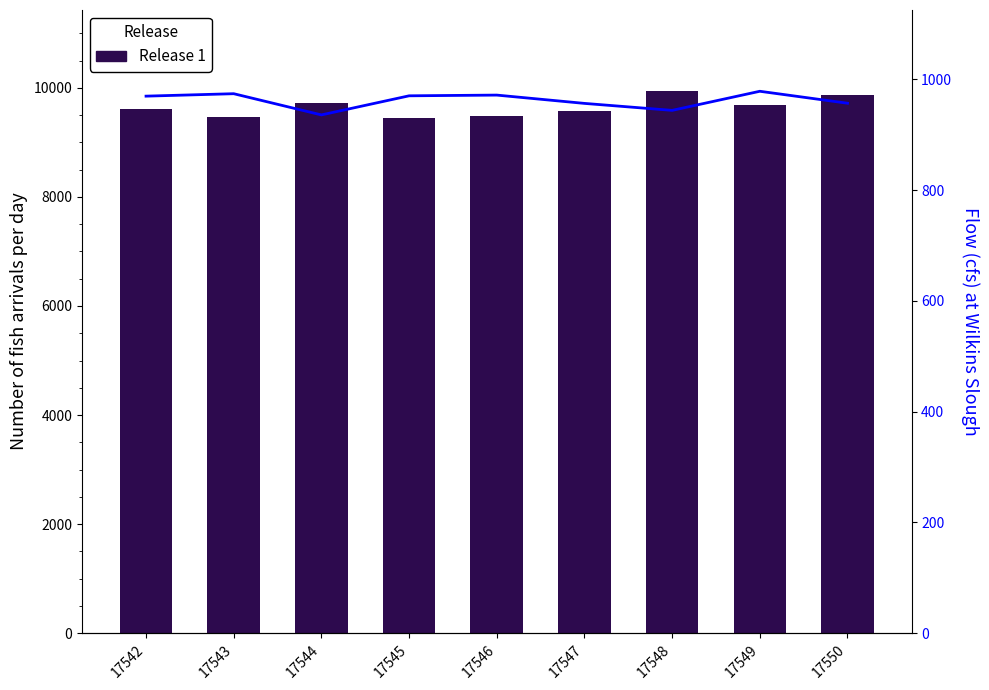

What is the value of the Release 1 bar at the 5th from the left?

9483.0